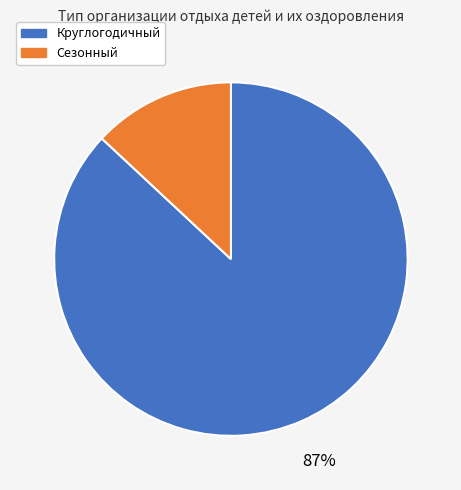

Which category accounts for the majority?

Круглогодичный